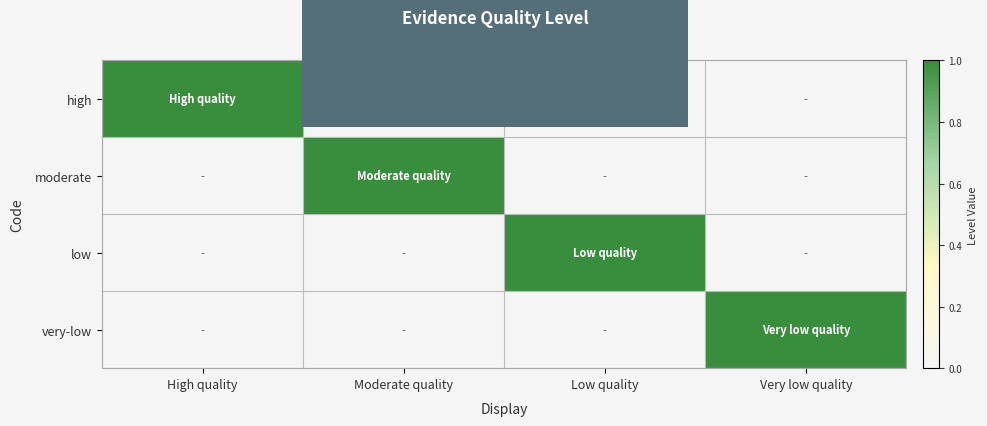

At how many categories does at least one series exceed 0?

4